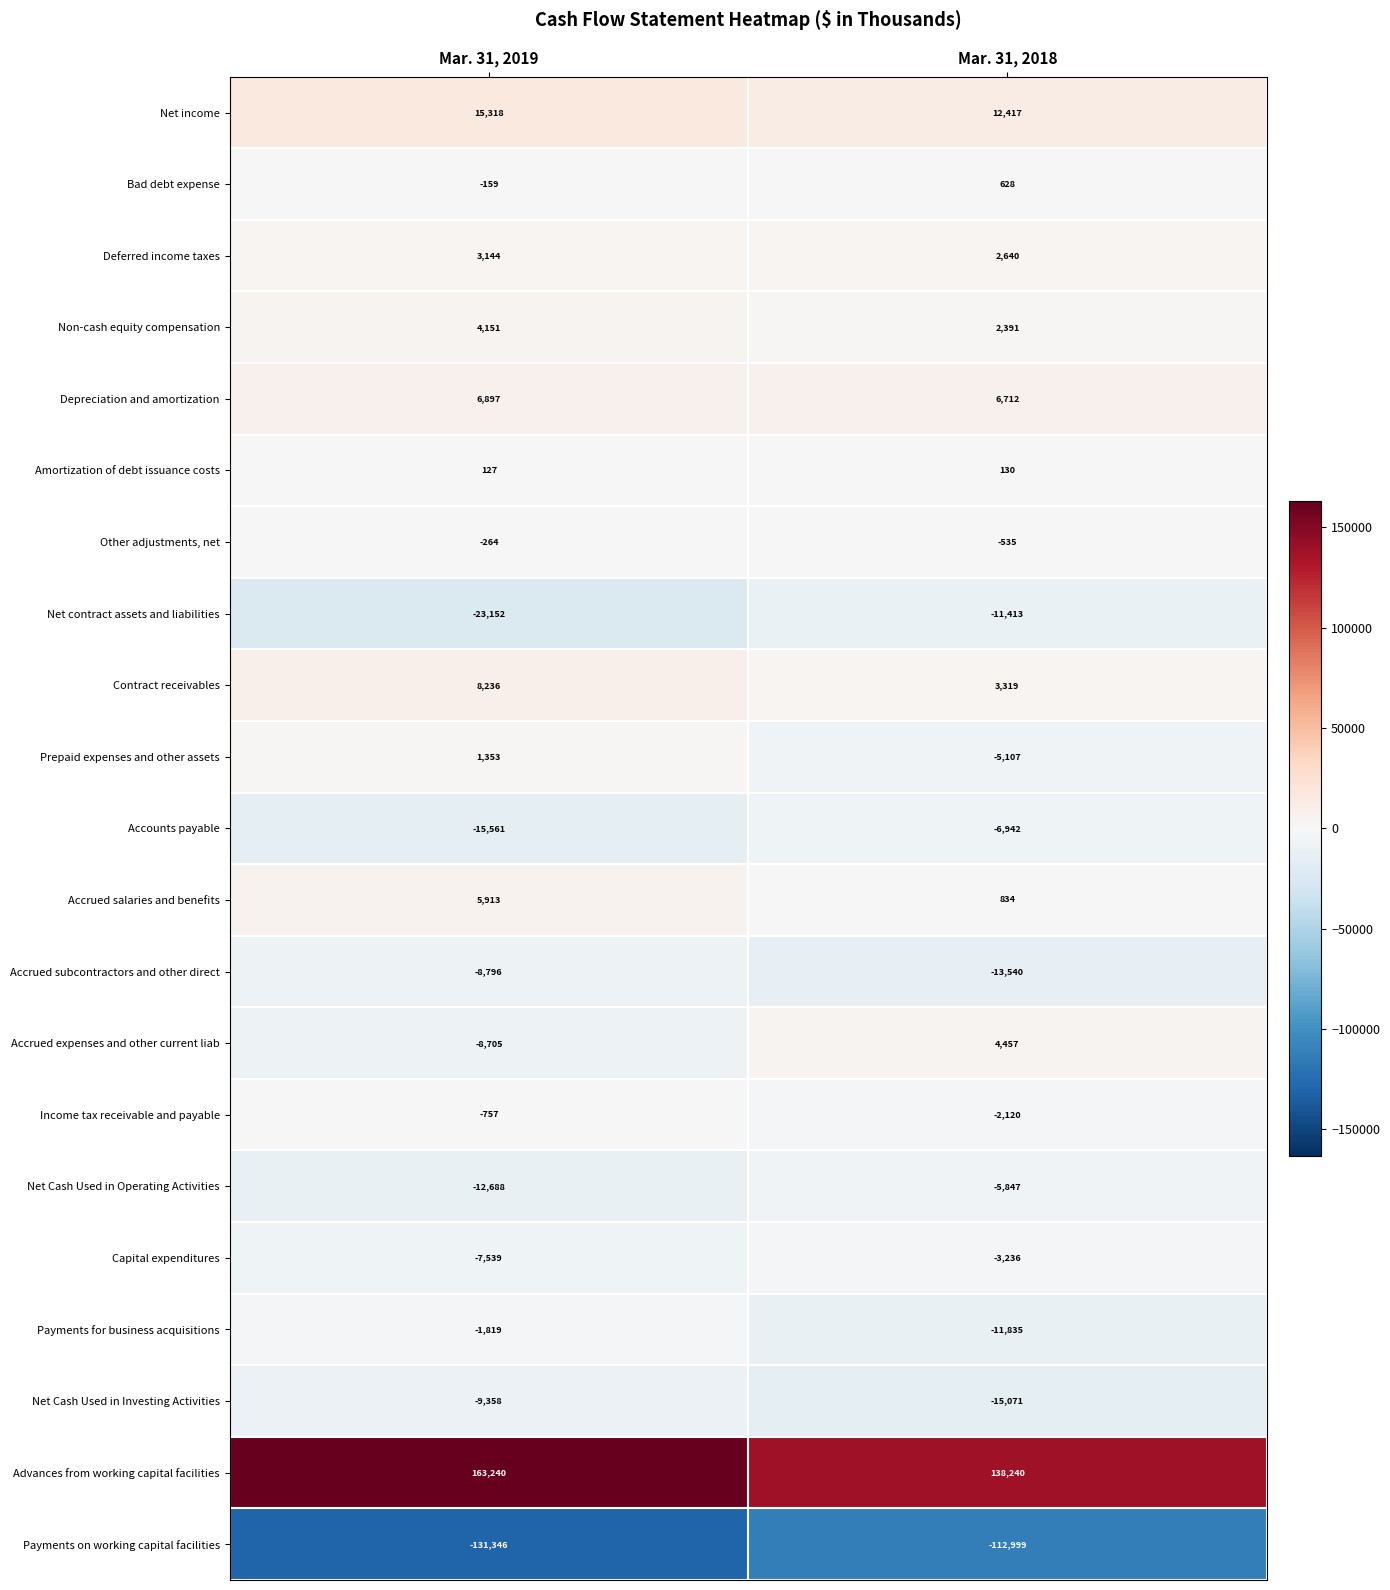

Which series has the widest spread of values?

Advances from working capital facilities